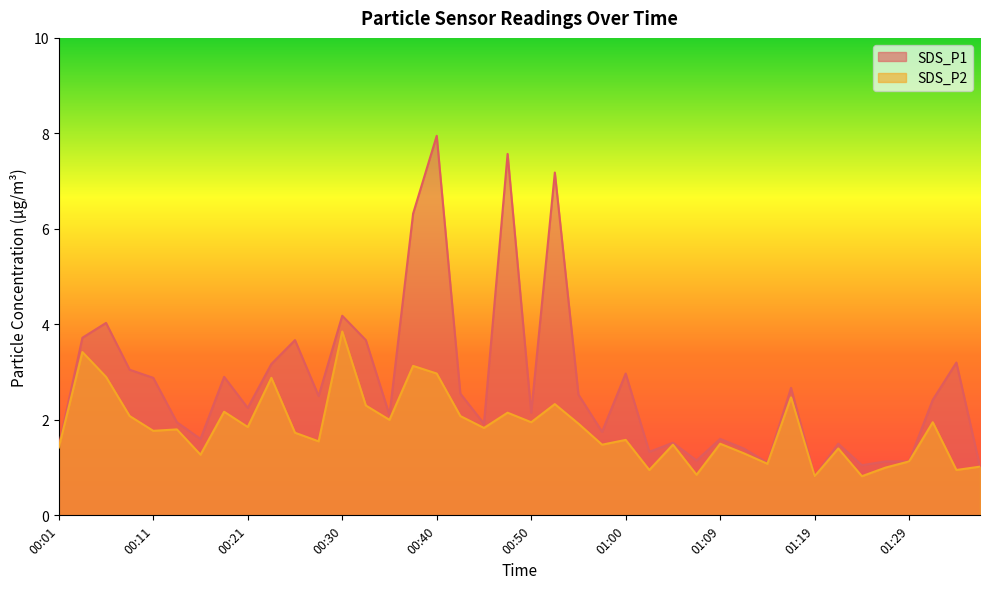

Which series has the largest total across all categories?

SDS_P1